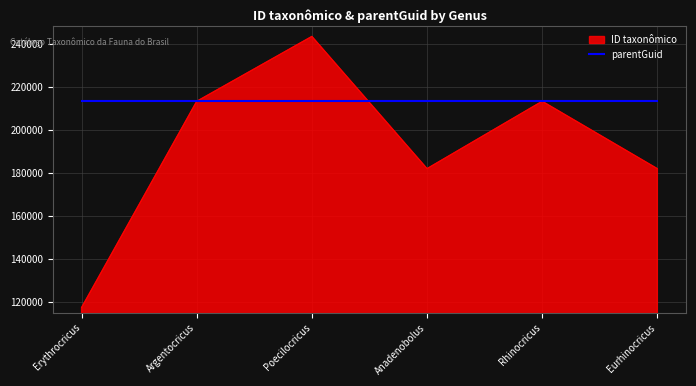

The ID taxonômico series shows 299532 at Argentocricus. True or false?

False